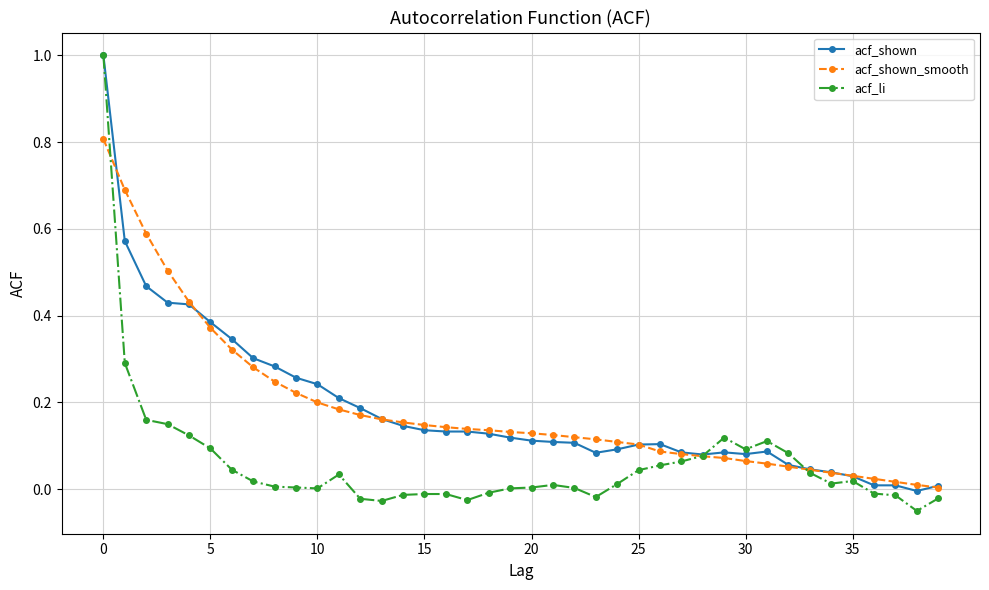

After their last crossing, which series has the higher values: acf_shown or acf_li?

acf_shown